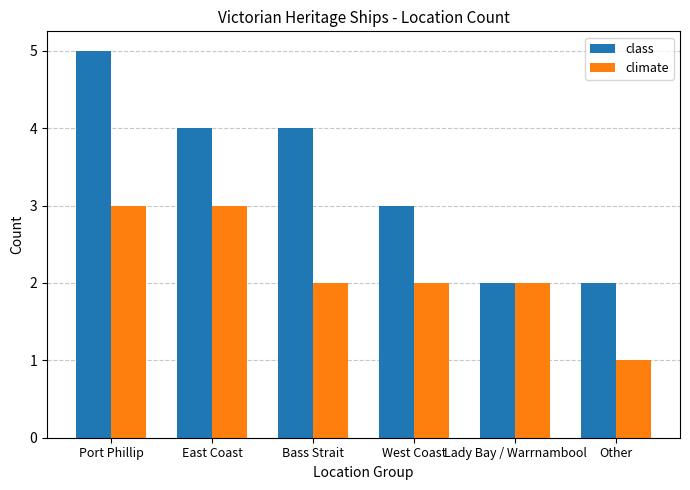

At which category is the sum across all series the highest?

Port Phillip